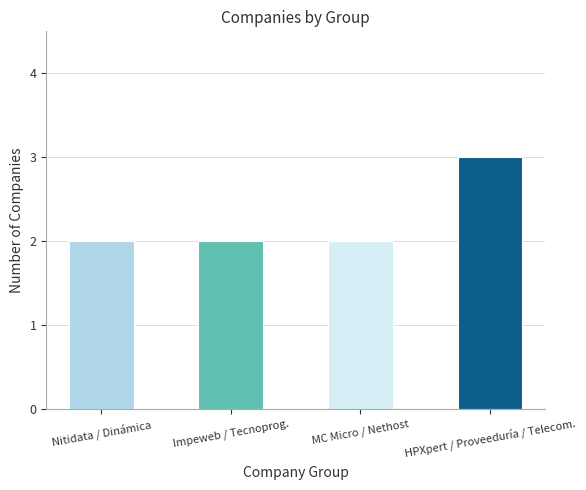

What is the greatest value displayed?

3